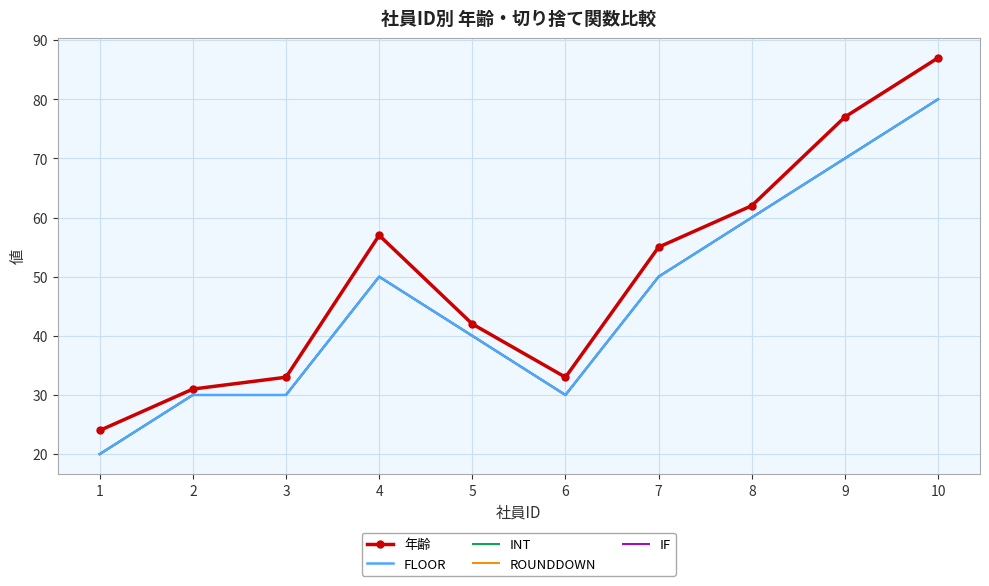

True or false: IF and ROUNDDOWN intersect in this chart.

False